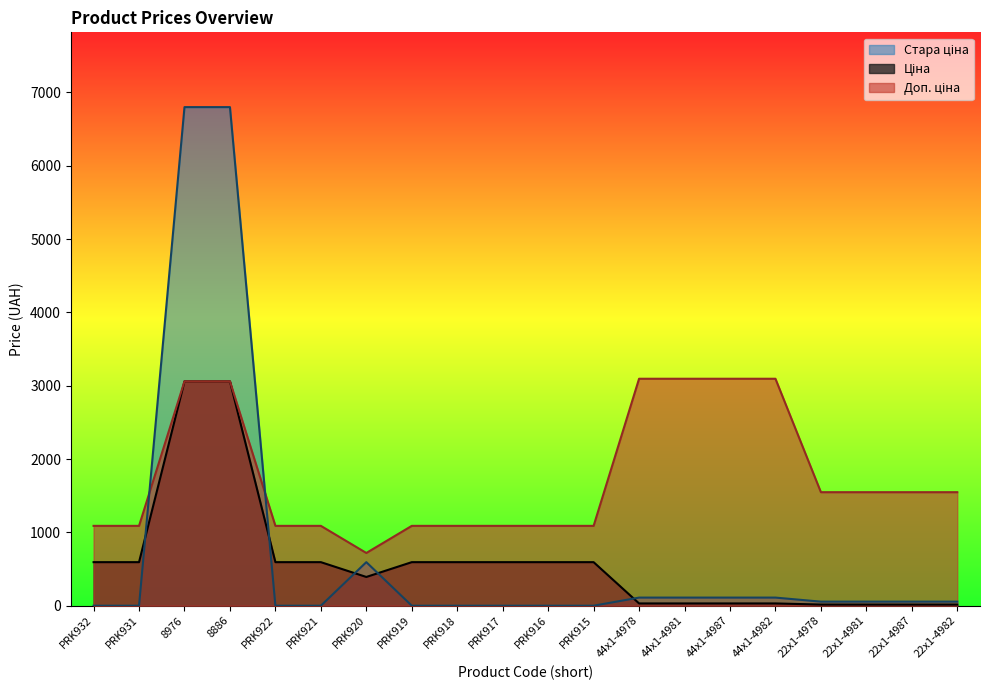

What are all the series names shown in the legend?

Ціна, Доп. ціна, Стара ціна